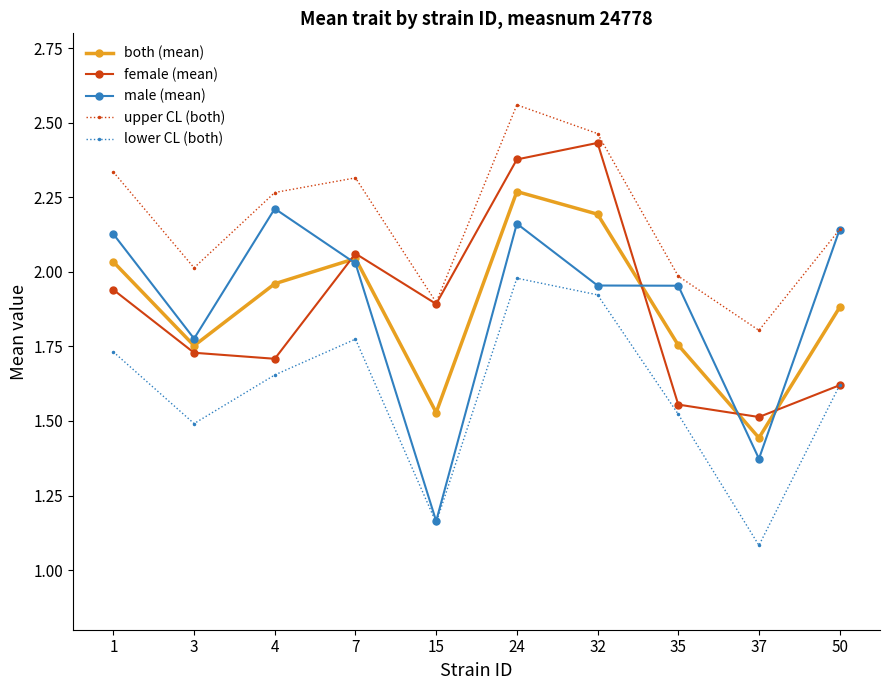

True or false: both (mean) and upper CL (both) cross at least once.

False